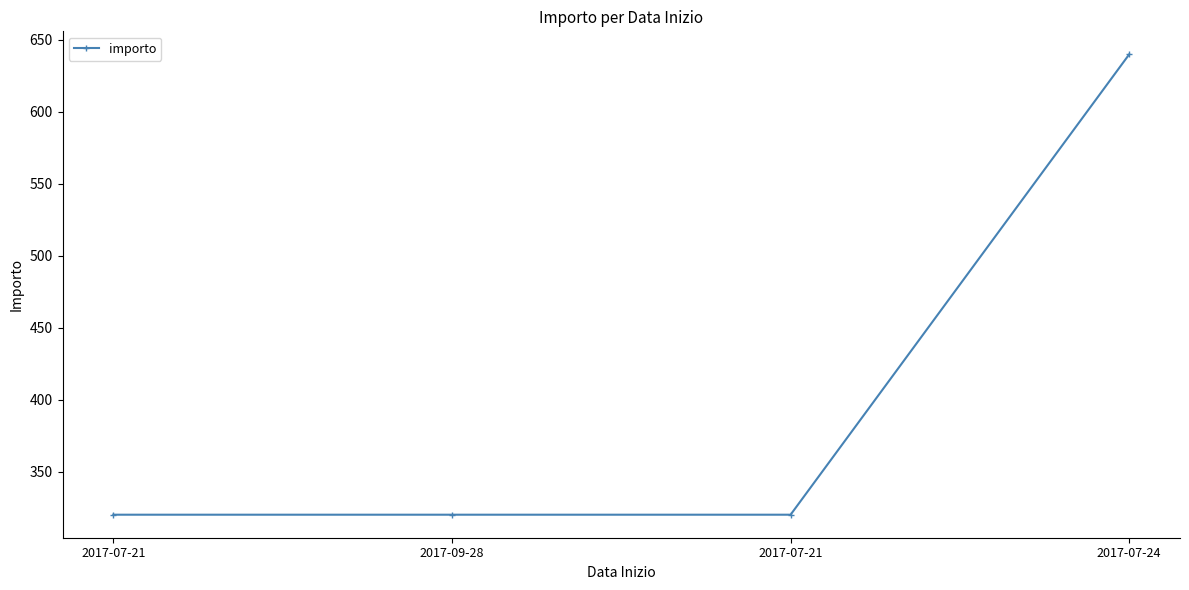

What is the sum of the values at 2017-07-21 and 2017-07-24?

960